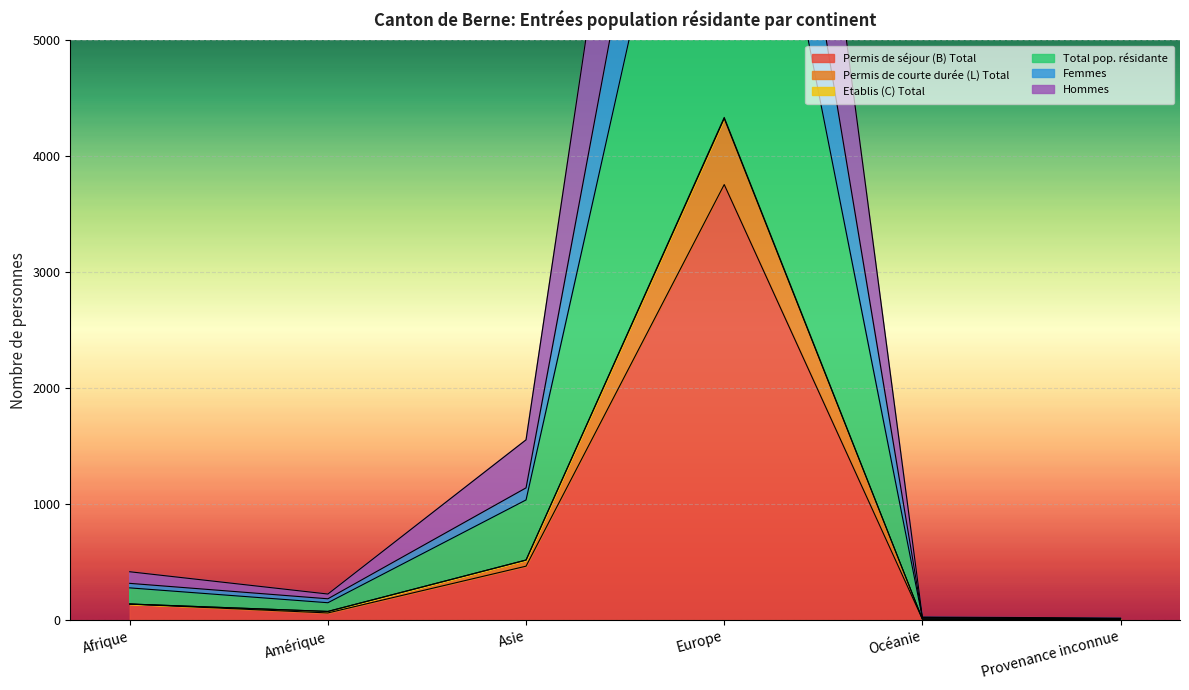

At which category is the sum across all series the highest?

Europe